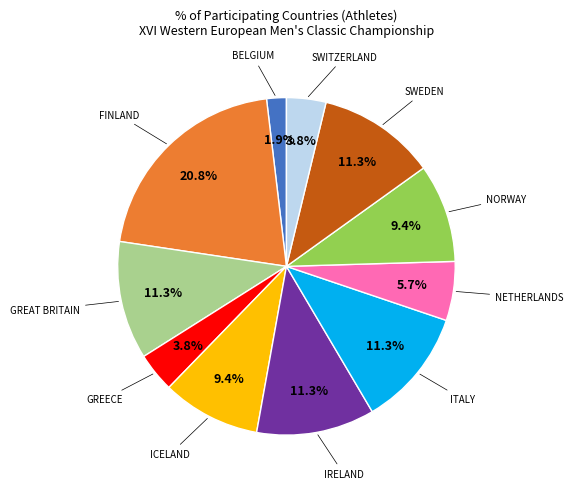

Is there any slice that represents more than half of the pie?

No